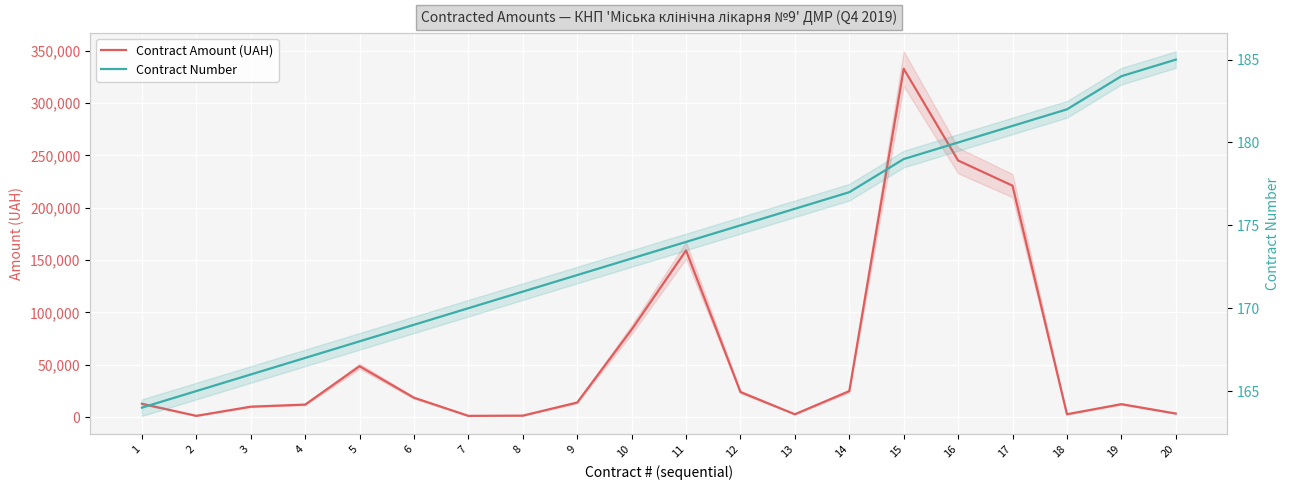

What is the difference between the maximum and second lowest values in the Contract Amount (UAH) series?

331400.0